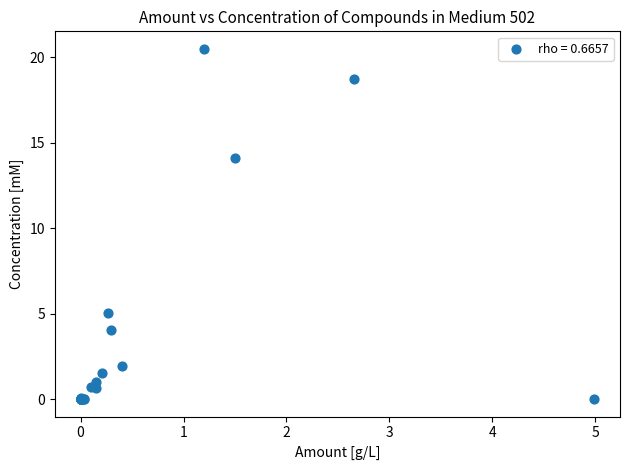

What Y value in the scatter plot is closest to 10?

14.1